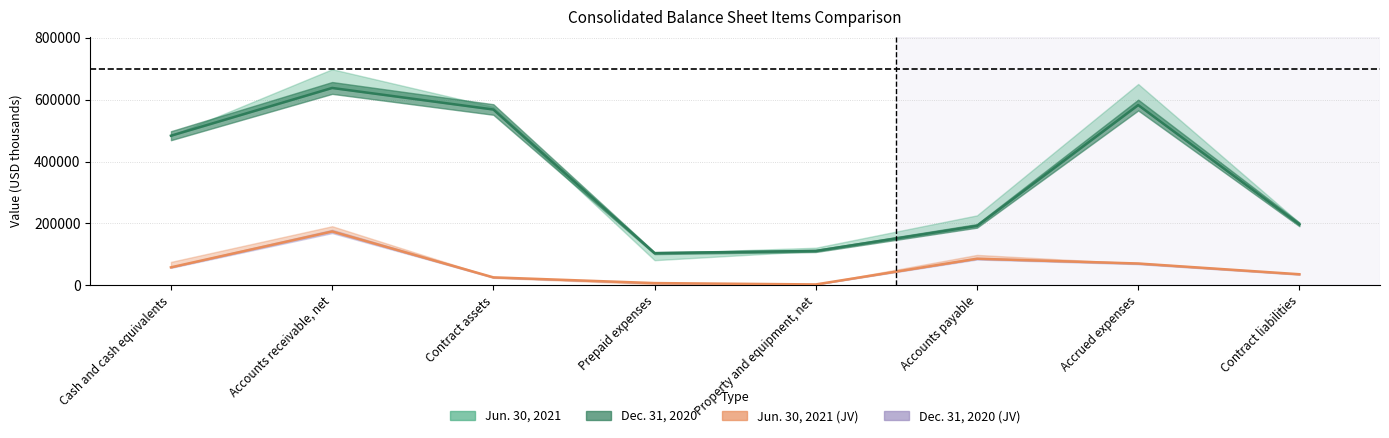

True or false: Jun. 30, 2021 has more than 0 interior local peaks.

True